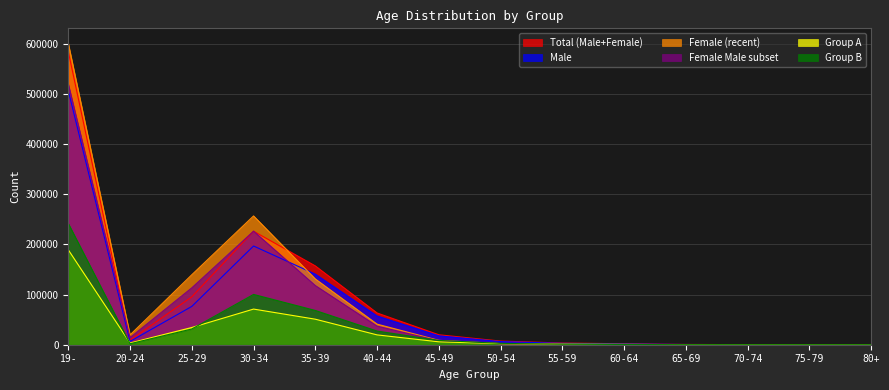

True or false: Female (recent) has more than 0 points higher than both neighbors.

True